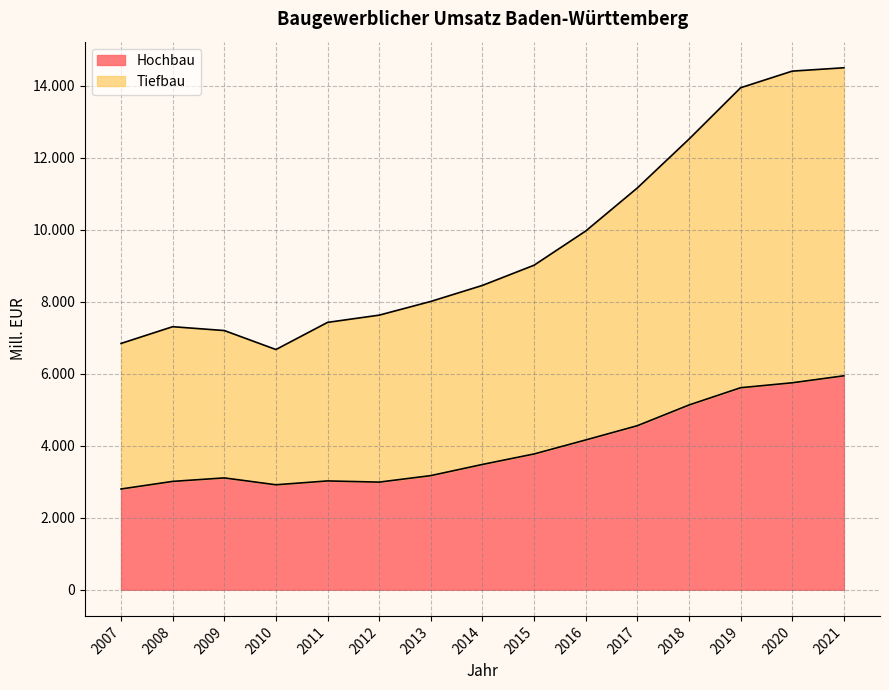

True or false: Hochbau has a value of 5485 at 2009.

False